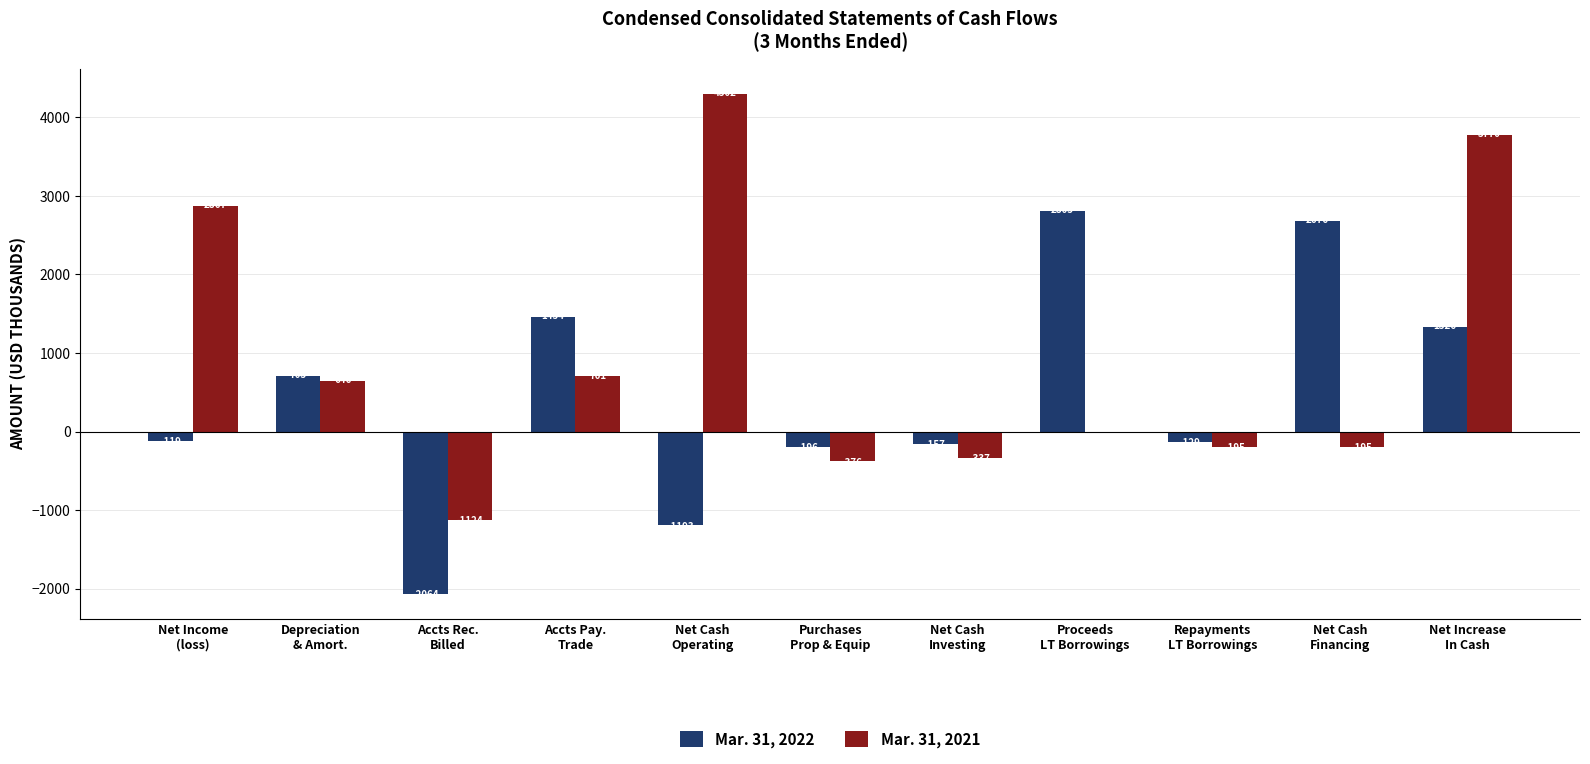

Which series has the largest total across all categories?

Mar. 31, 2021